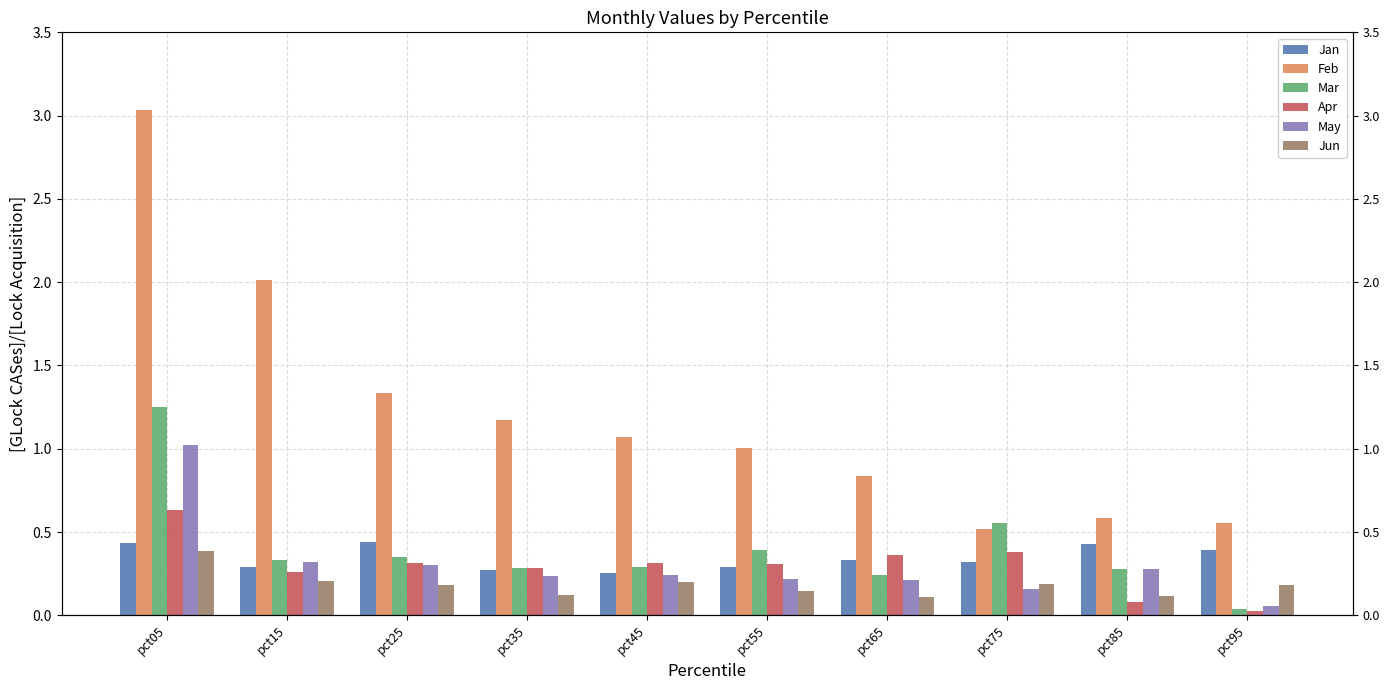

Reading left to right, extract all data points from this chart.

Jan: pct05=0.4	pct15=0.3	pct25=0.4	pct35=0.3	pct45=0.3	pct55=0.3	pct65=0.3	pct75=0.3	pct85=0.4	pct95=0.4
Feb: pct05=3.0	pct15=2.0	pct25=1.3	pct35=1.2	pct45=1.1	pct55=1.0	pct65=0.8	pct75=0.5	pct85=0.6	pct95=0.6
Mar: pct05=1.3	pct15=0.3	pct25=0.3	pct35=0.3	pct45=0.3	pct55=0.4	pct65=0.2	pct75=0.6	pct85=0.3	pct95=0.0
Apr: pct05=0.6	pct15=0.3	pct25=0.3	pct35=0.3	pct45=0.3	pct55=0.3	pct65=0.4	pct75=0.4	pct85=0.1	pct95=0.0
May: pct05=1.0	pct15=0.3	pct25=0.3	pct35=0.2	pct45=0.2	pct55=0.2	pct65=0.2	pct75=0.2	pct85=0.3	pct95=0.1
Jun: pct05=0.4	pct15=0.2	pct25=0.2	pct35=0.1	pct45=0.2	pct55=0.1	pct65=0.1	pct75=0.2	pct85=0.1	pct95=0.2